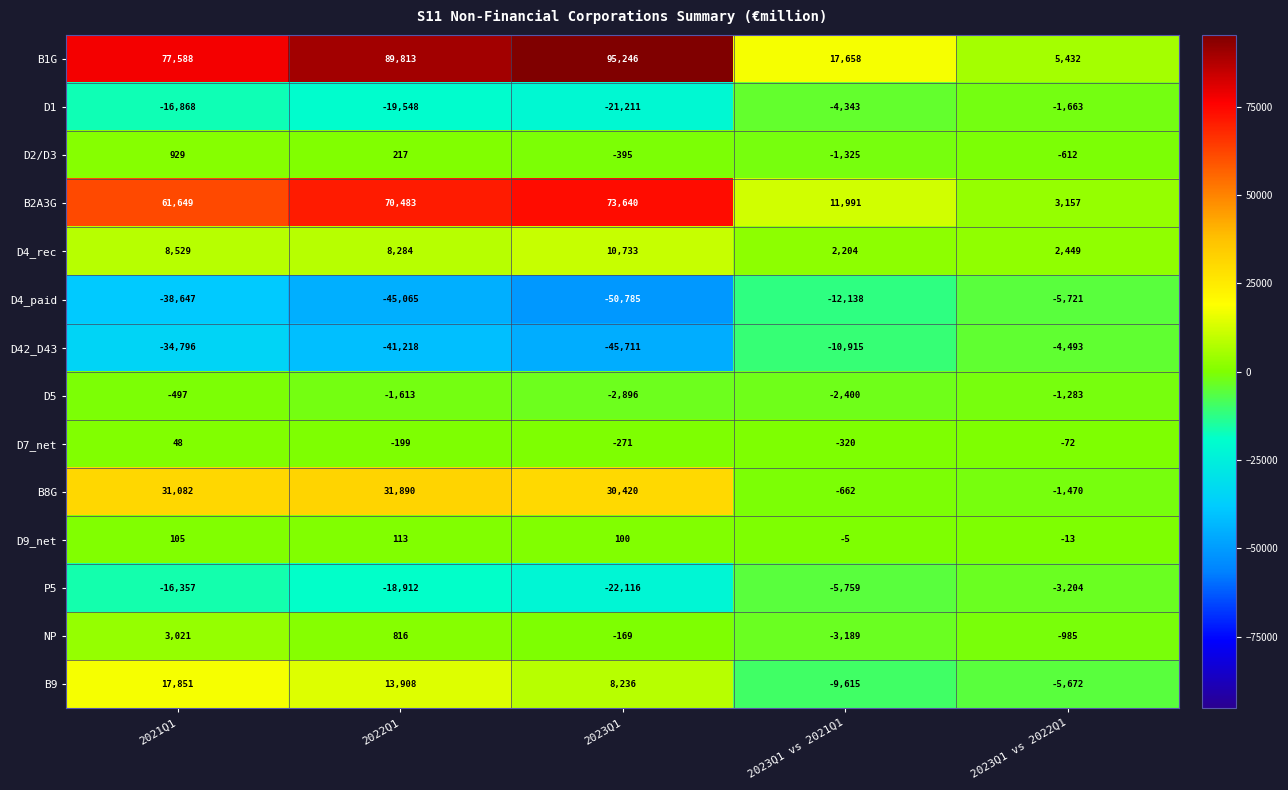

What is the average value of the D2/D3 series?

-237